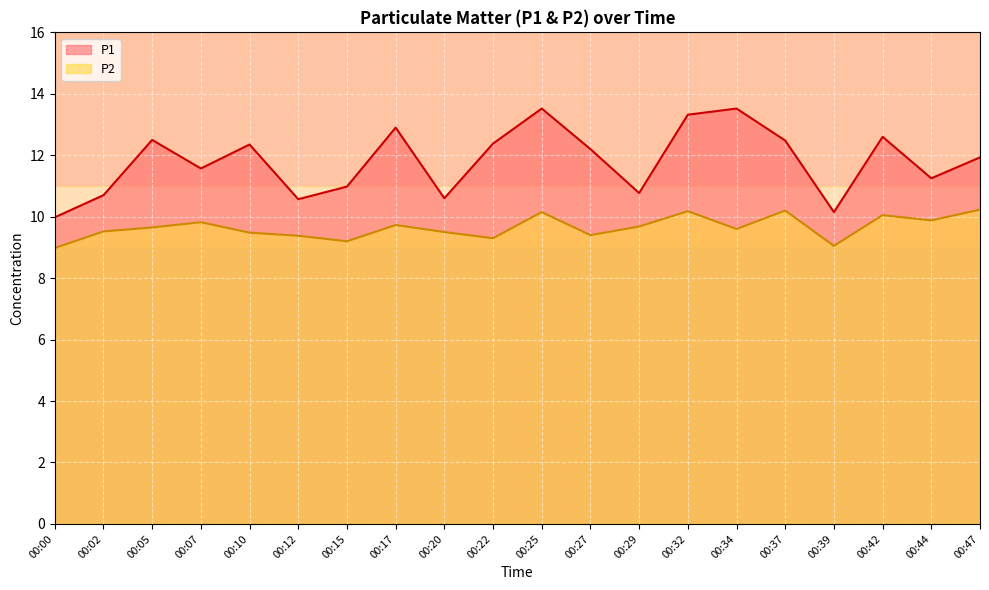

Where is the first local minimum for P2?

00:15